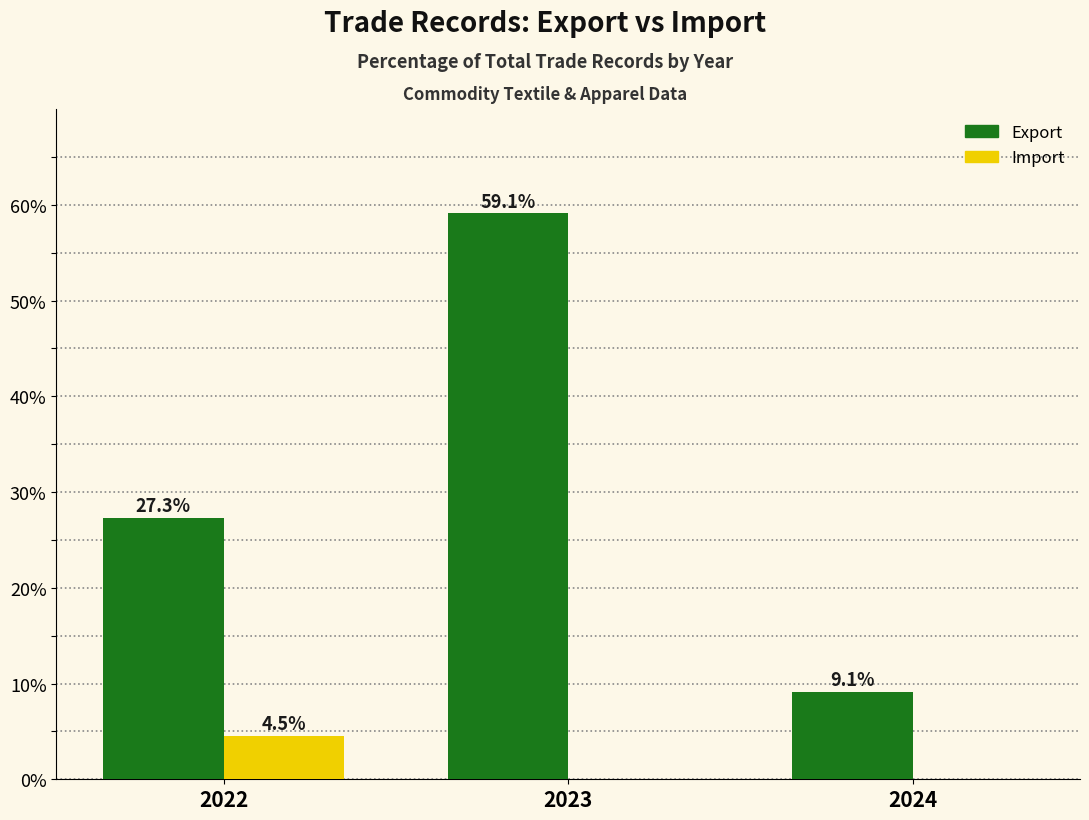

How many groups of bars are there?

3